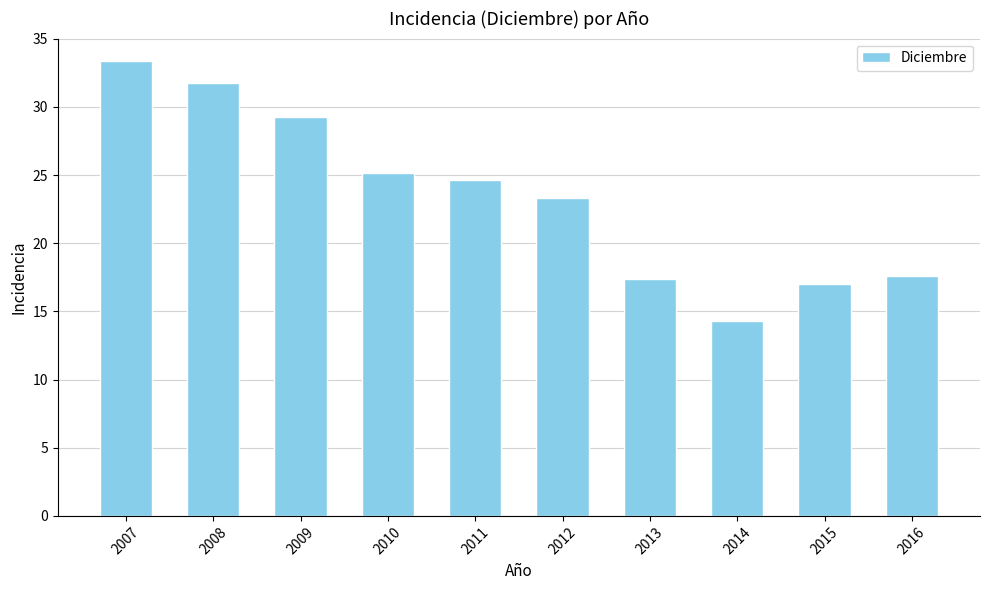

What is the greatest value displayed?

33.3